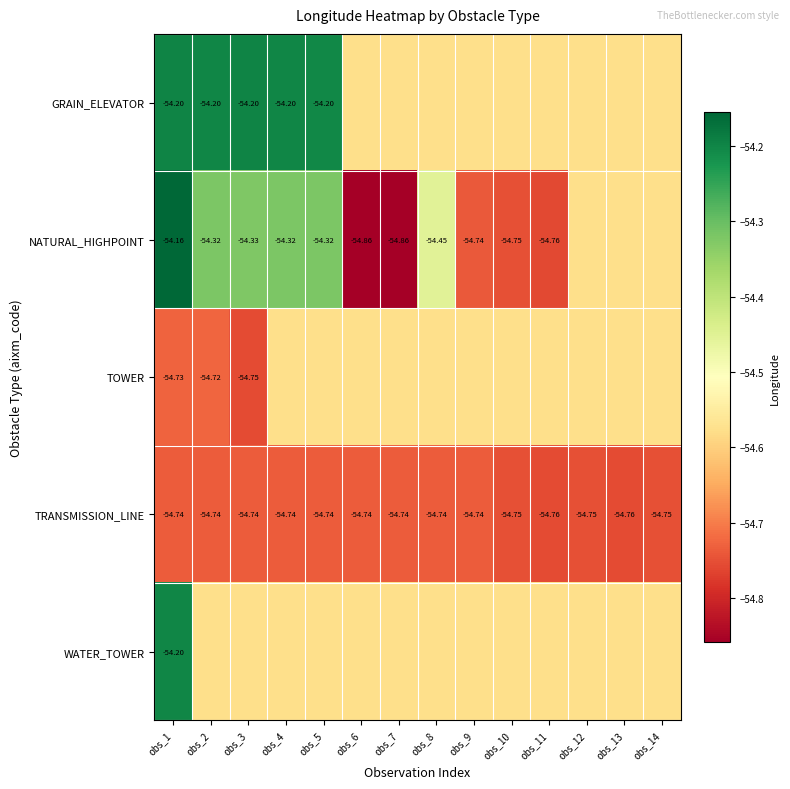

Is the value of GRAIN_ELEVATOR at obs_1 greater than the value of TRANSMISSION_LINE at obs_9?

Yes